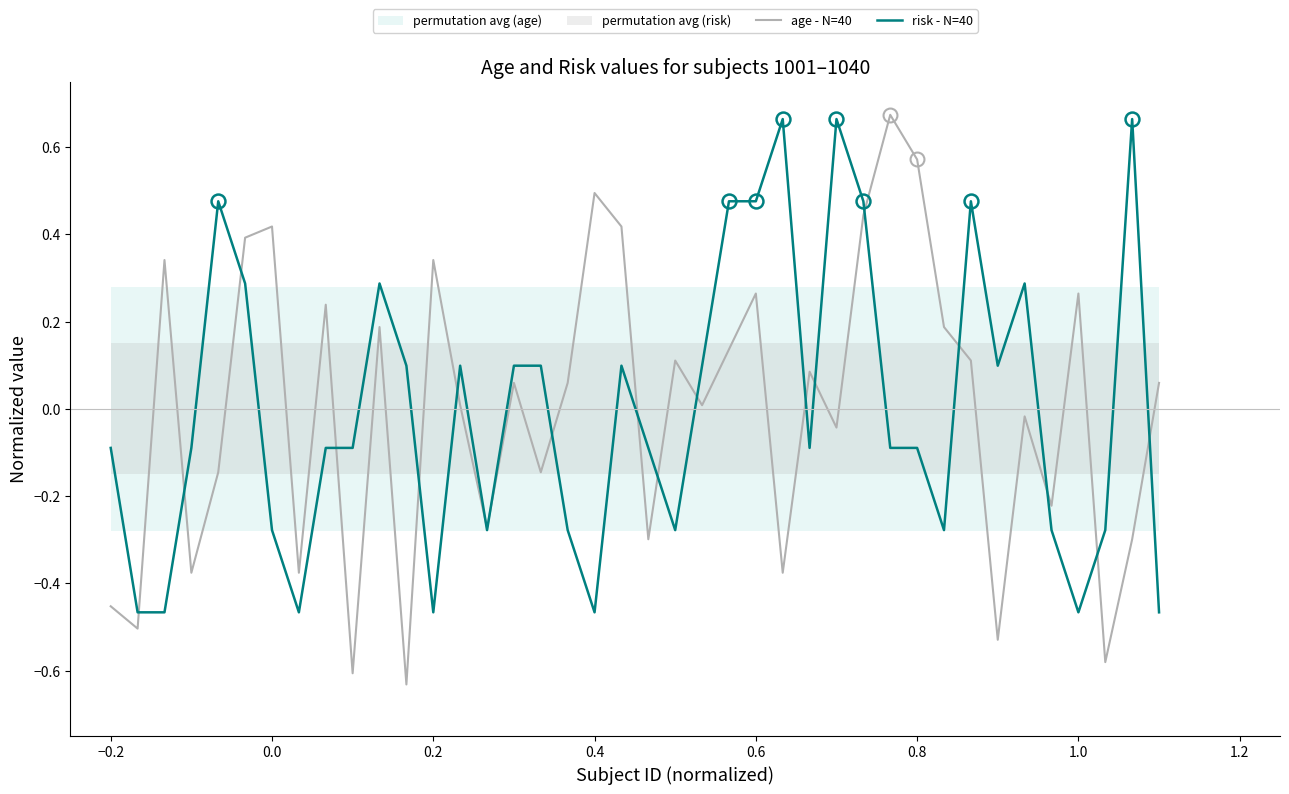

Is it true that risk - N=40 equals -0.3 at 0.4?

False